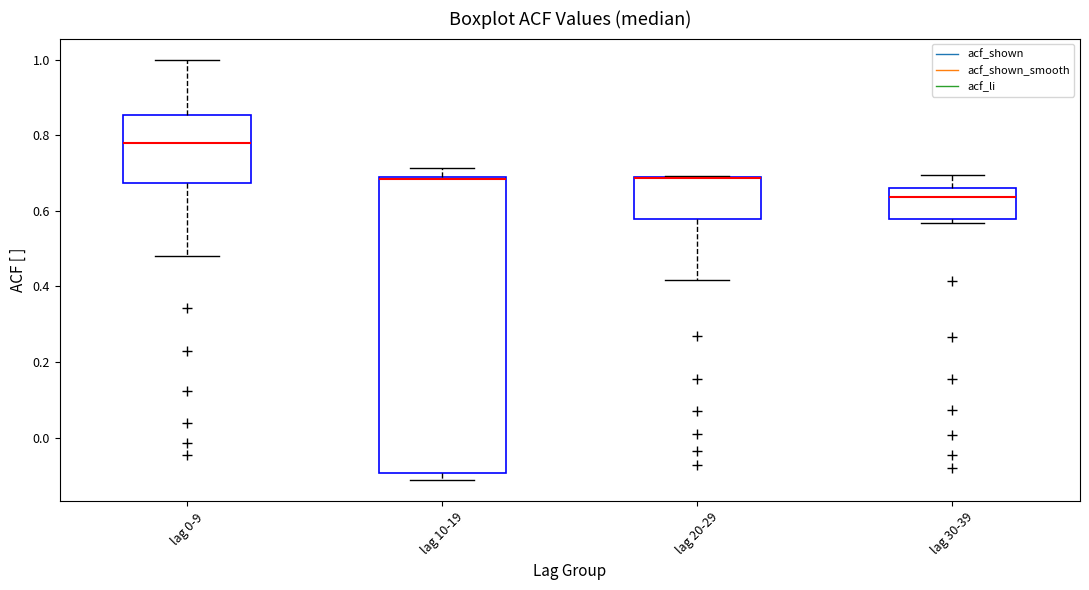

Where does the lower whisker of the box for lag 0-9 end on the y-axis? The values are not printed on the chart, so give them approximately, as read against the axis.

0.48